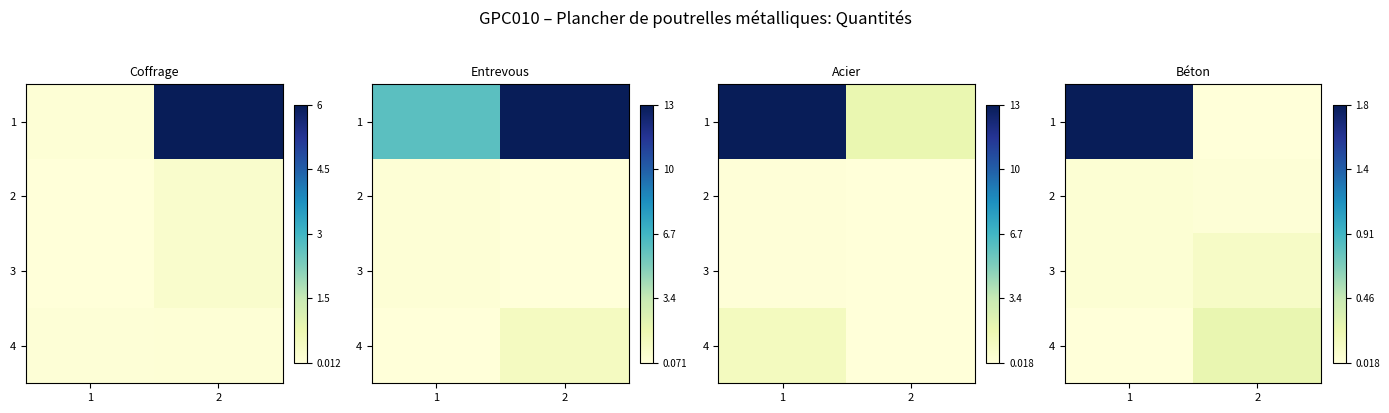

Is it true that 2 equals 0.0 at 2?

False